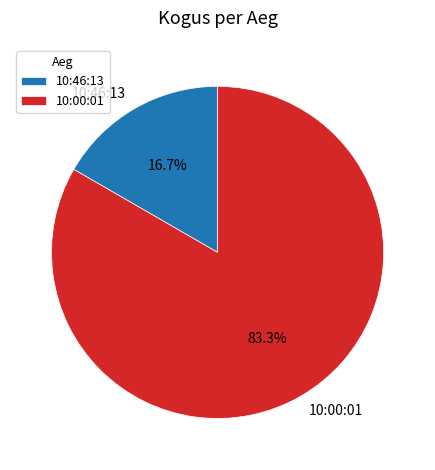

Which category accounts for the majority?

10:00:01